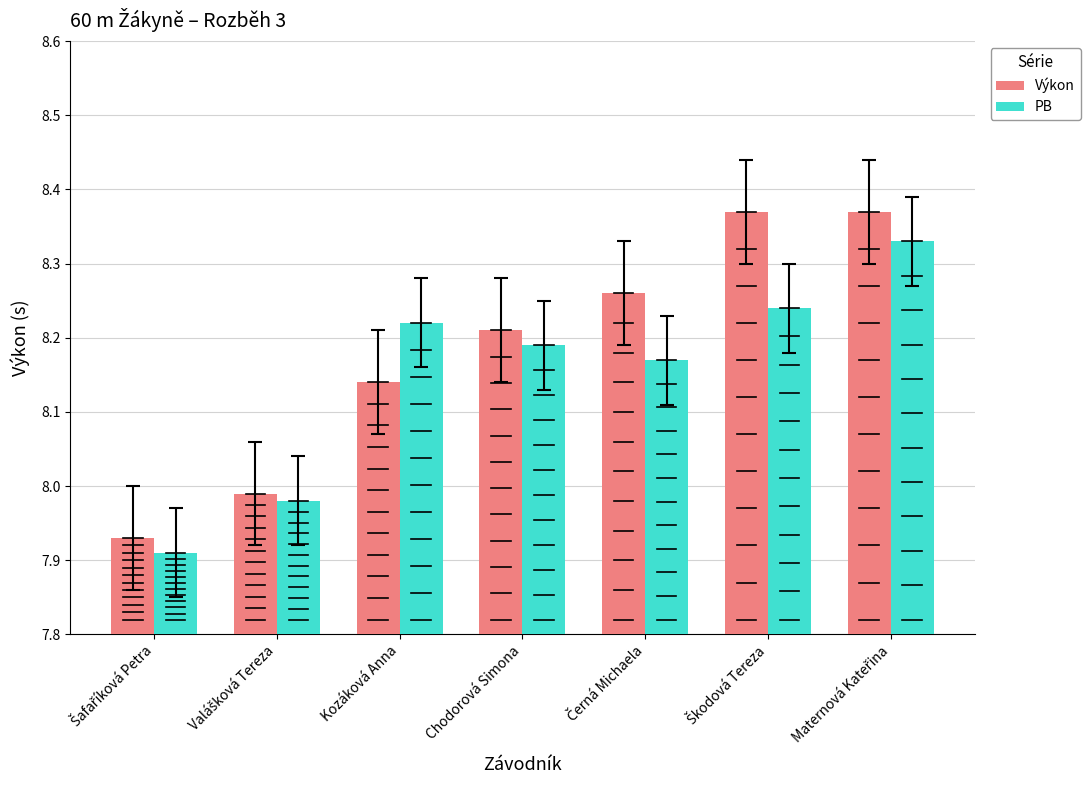

What is the difference between the highest and lowest values at Kozáková Anna?

0.1